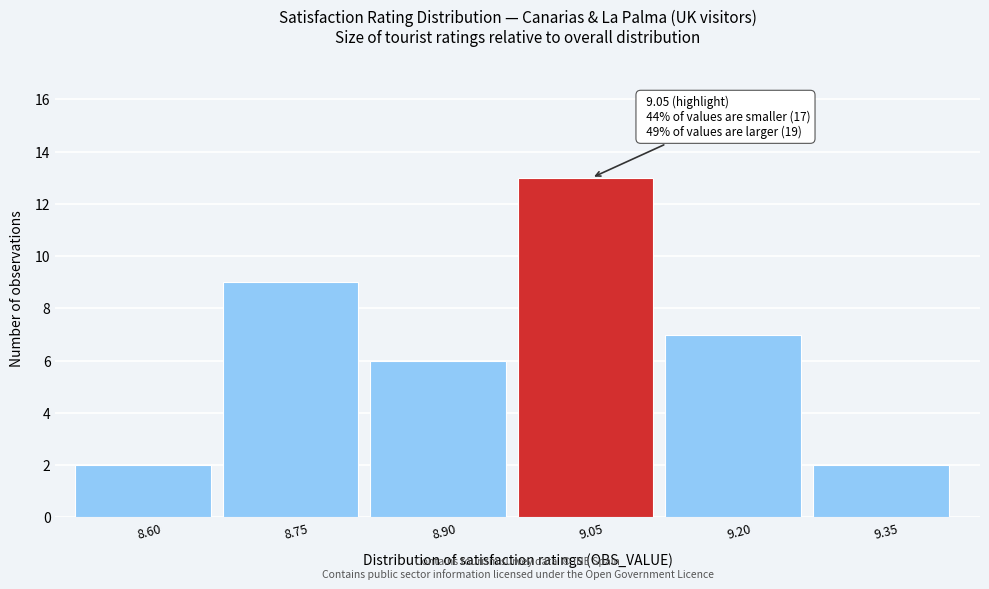

Reading right to left, transcribe all the data shown in this chart.

2	7	13	6	9	2